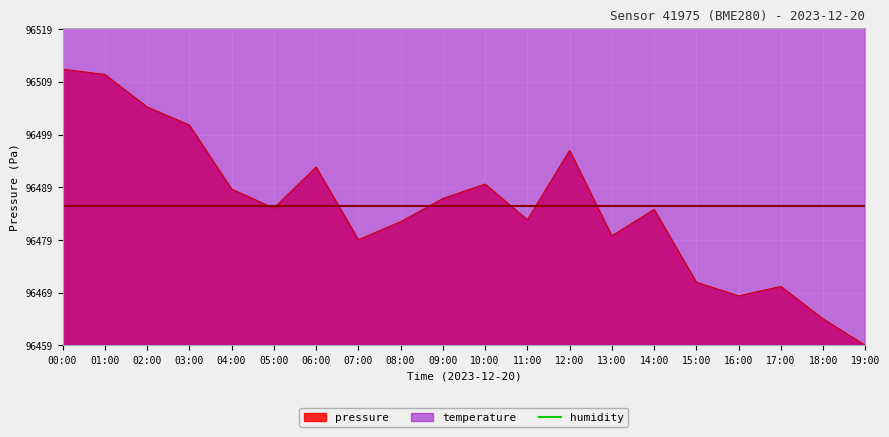

What is the label of the 10th point from the right?

10:00